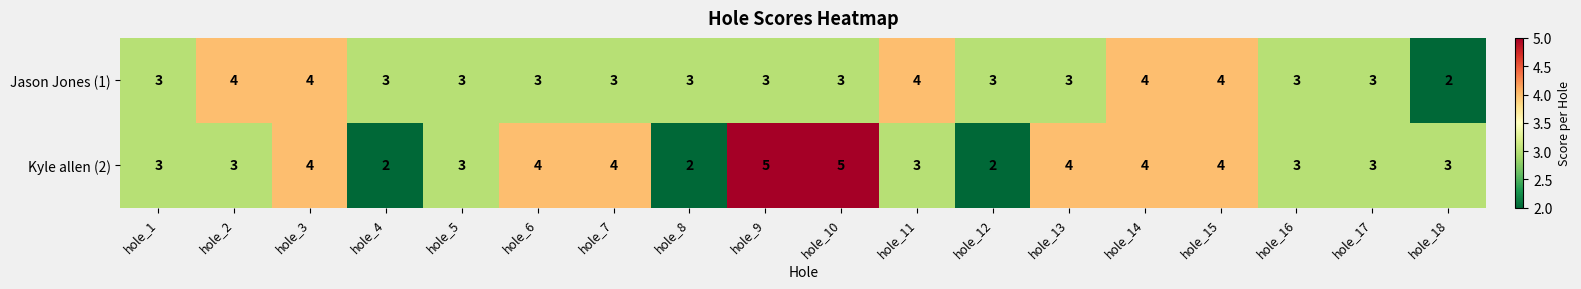

Count the number of data series in this chart.

2